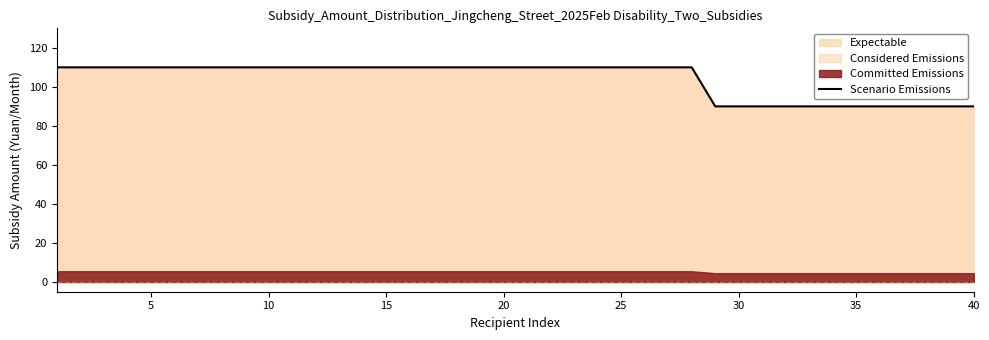

Reading left to right, list all the values displayed in this chart.

110	110	110	110	110	110	110	110	110	110	110	110	110	110	110	110	110	110	110	110	110	110	110	110	110	110	110	110	90	90	90	90	90	90	90	90	90	90	90	90